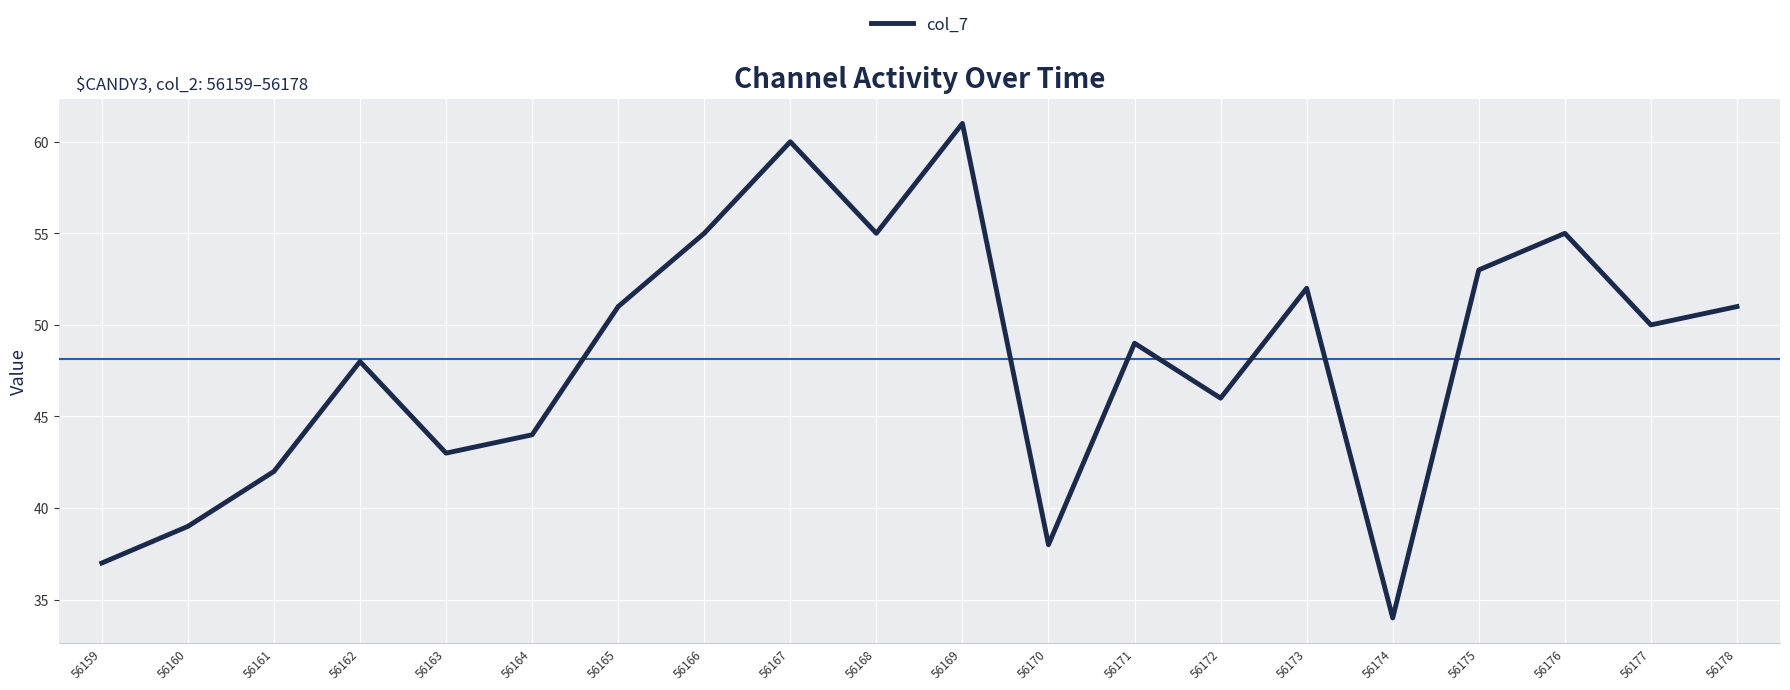

Which has a higher value, 56163 or 56169?

56169